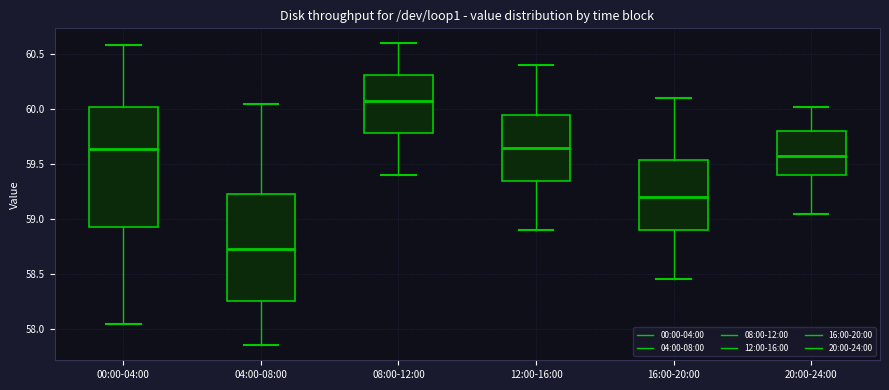

Reading left to right, transcribe this box plot: for each box, give where its median line is, the range the box spans, and where its two whiskers end, as read against the y-axis. The values are not printed on the chart, so give them approximately, as read against the axis.

00:00-04:00: median 59.65, box 58.90 to 60.00, whiskers 58.05 to 60.60
04:00-08:00: median 58.75, box 58.25 to 59.25, whiskers 57.85 to 60.05
08:00-12:00: median 60.10, box 59.80 to 60.30, whiskers 59.40 to 60.60
12:00-16:00: median 59.65, box 59.35 to 59.95, whiskers 58.90 to 60.40
16:00-20:00: median 59.20, box 58.90 to 59.55, whiskers 58.45 to 60.10
20:00-24:00: median 59.55, box 59.40 to 59.80, whiskers 59.05 to 60.00